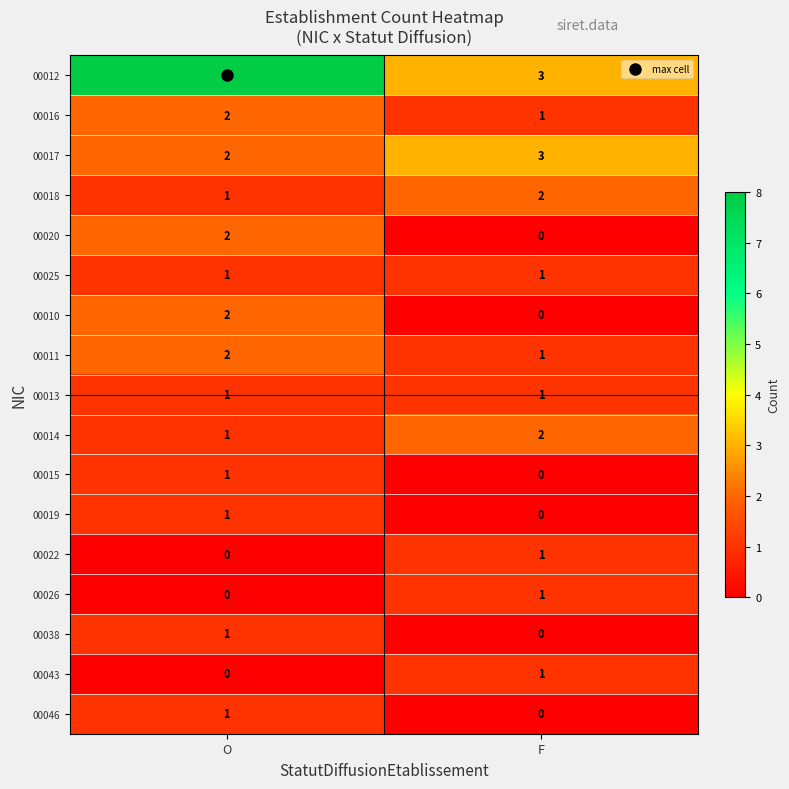

At which category is the sum across all series the highest?

O